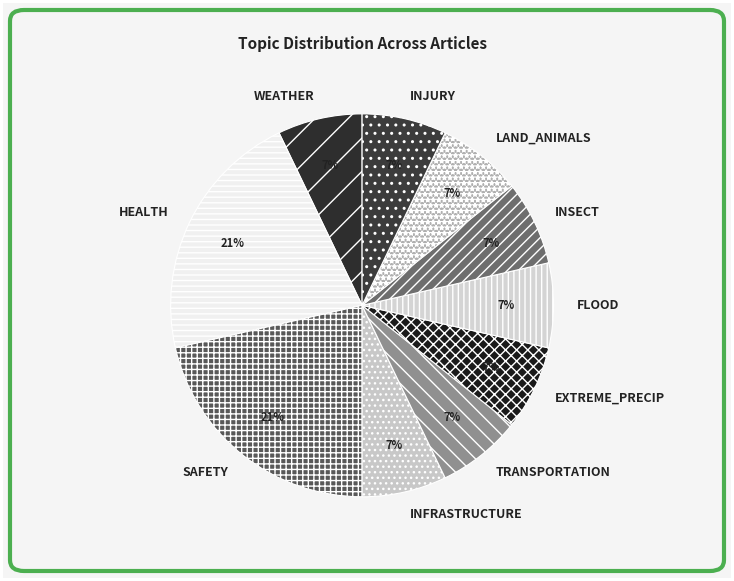

How many slices are in this pie chart?

10